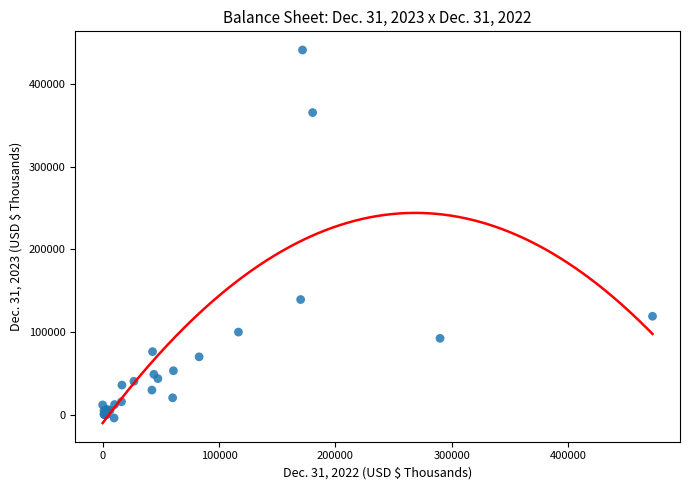

What Y value in the scatter plot is closest to 218514?

139288